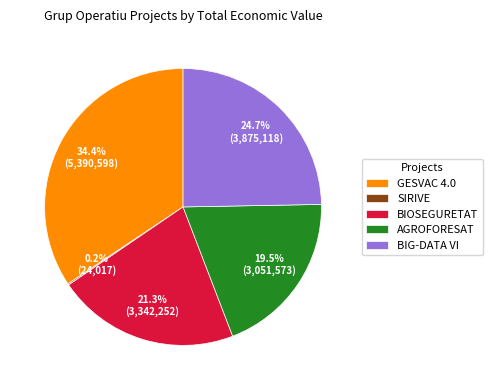

What is the ratio of the value at BIG-DATA VI to the value at BIOSEGURETAT?

1.2